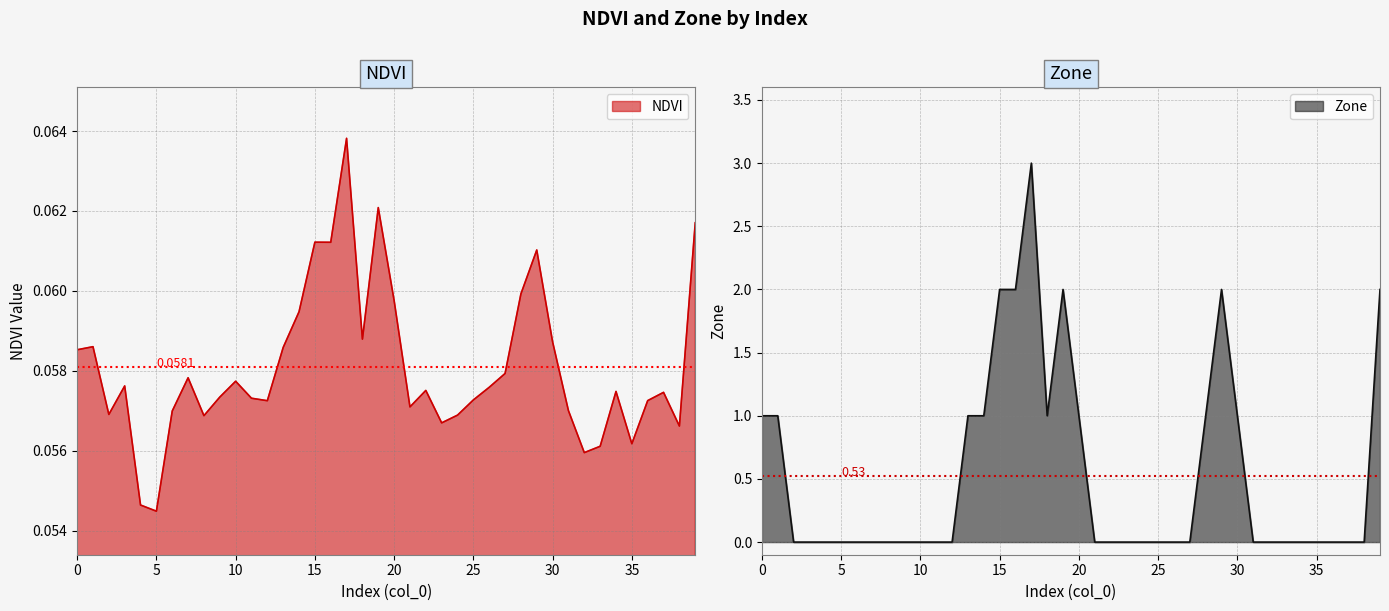

List the labels in order of NDVI value, smallest first.

5, 4, 32, 33, 35, 38, 23, 8, 24, 2, 6, 31, 21, 12, 36, 25, 11, 9, 37, 34, 22, 26, 3, 10, 7, 27, 0, 13, 1, 30, 18, 14, 20, 28, 29, 16, 15, 39, 19, 17